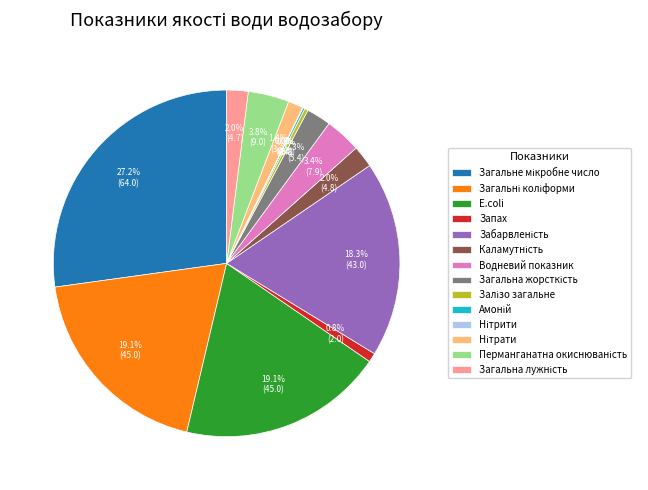

What percentage is NOT represented by E.coli?

80.9%